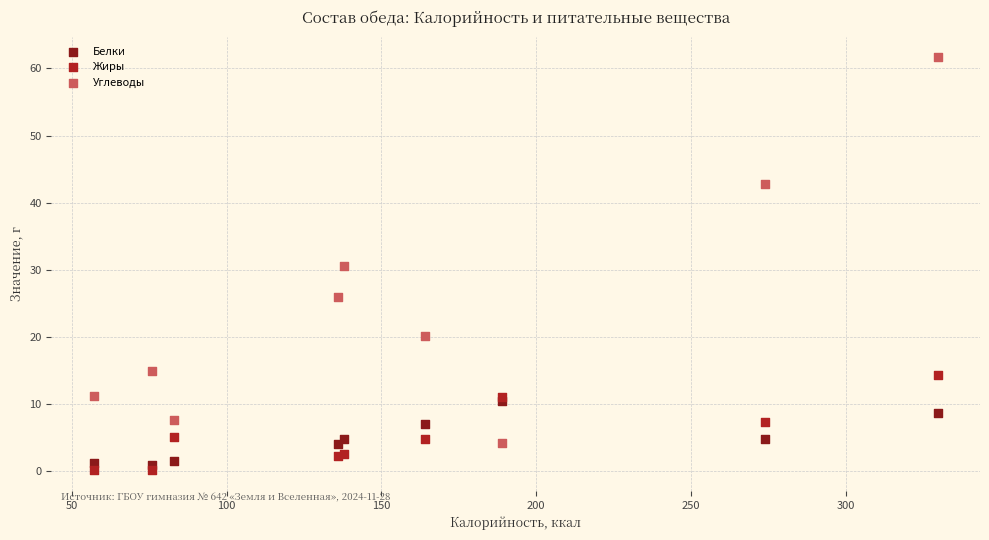

Which series has the largest Y range (max minus min)?

Углеводы